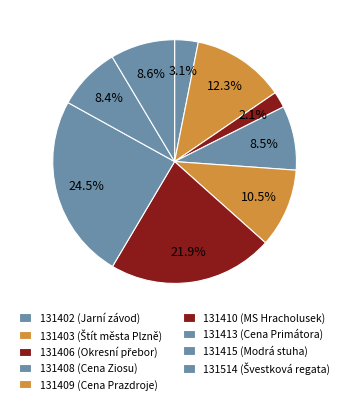

To the nearest percent, what portion does 131410 represent?

22%